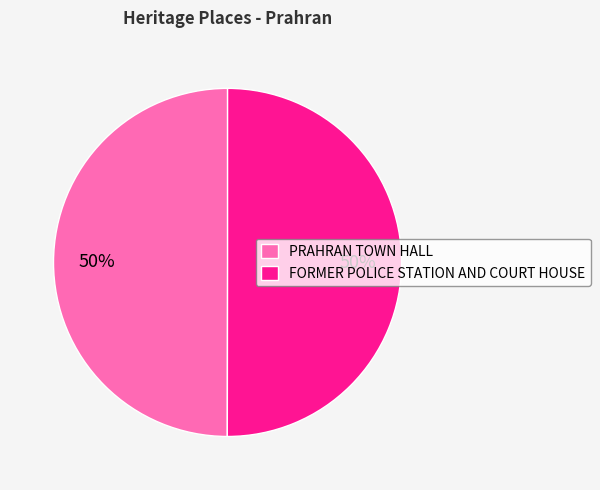

Count the number of slices in the pie.

2